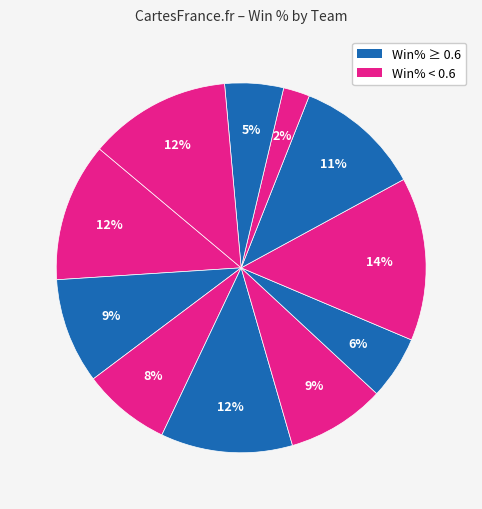

How many segments does this pie chart have?

11